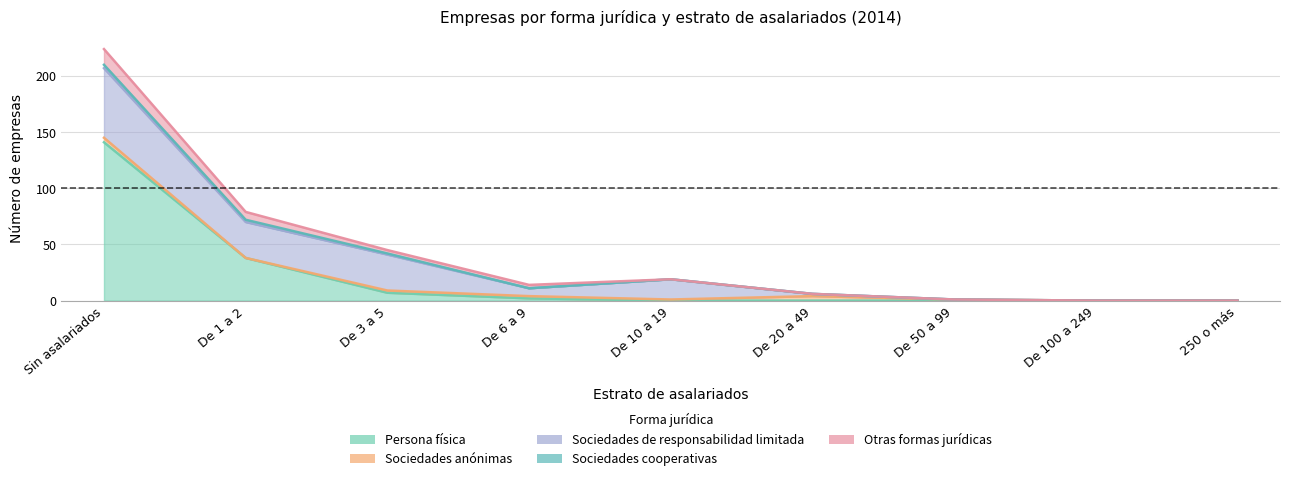

Between De 100 a 249 and 250 o más, which series saw the biggest shift?

Persona física